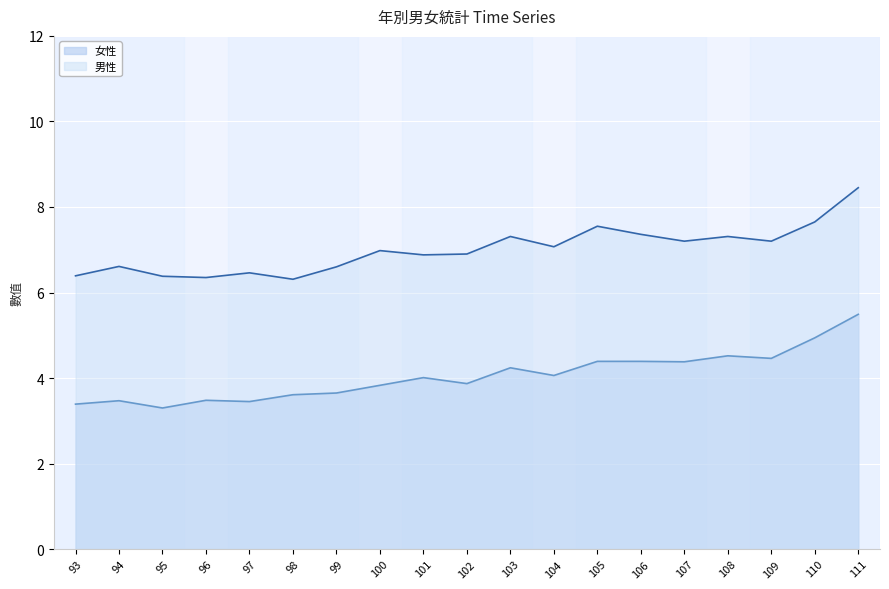

True or false: 女性 and 男性 intersect in this chart.

False